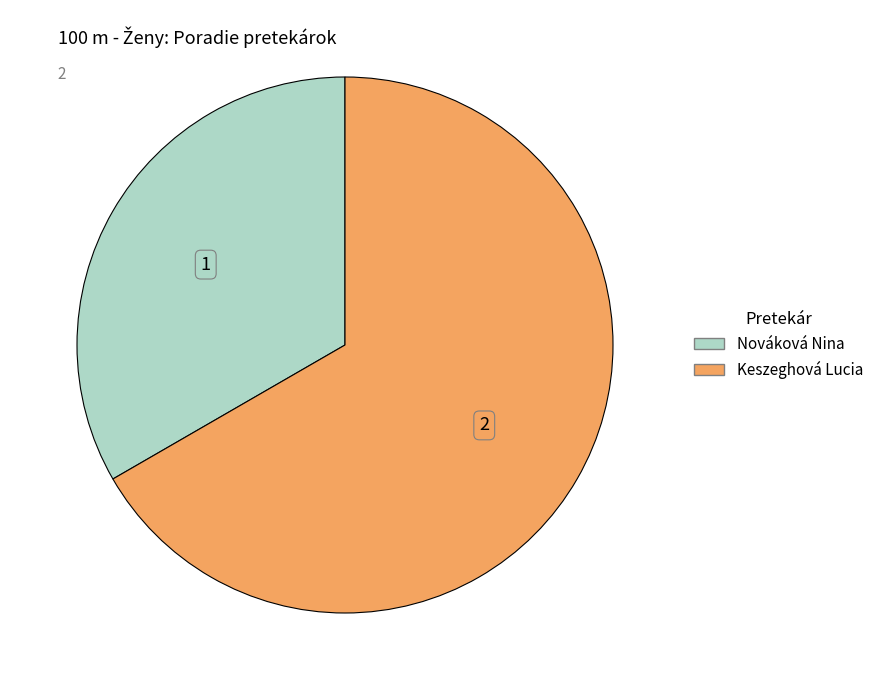

What is the ratio of the value at Keszeghová Lucia to the value at Nováková Nina?

2.0